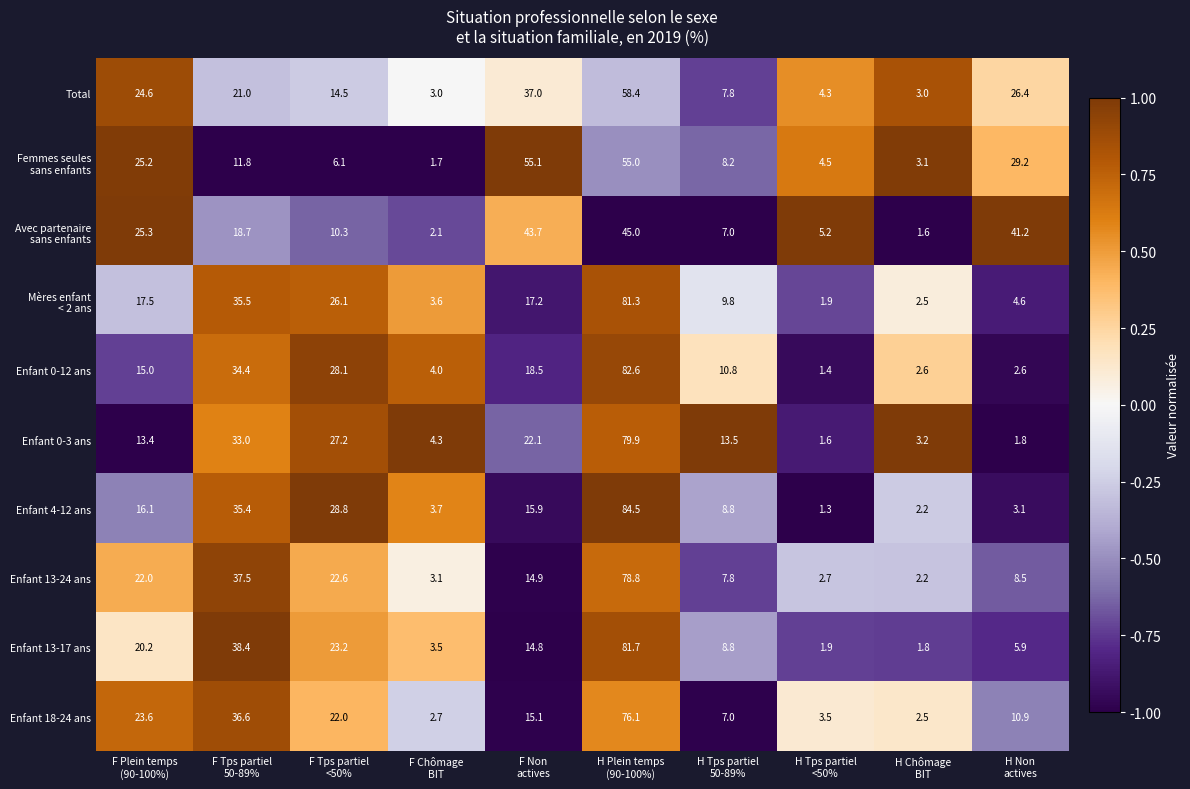

What is the sum of all Enfant 0-3 ans values?

200.0